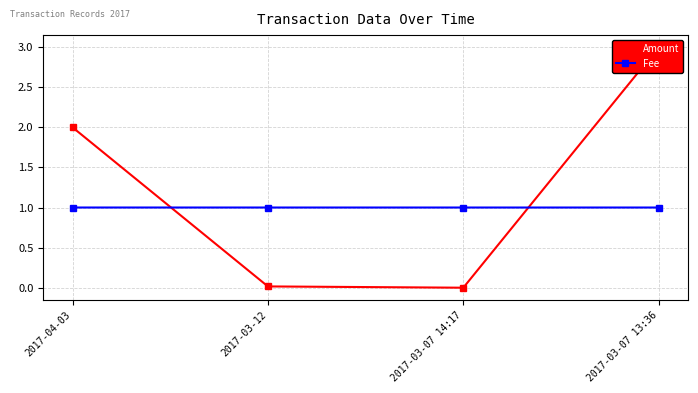

Reading left to right, transcribe all the data shown in this chart.

Amount: 2017-04-03=2.0	2017-03-12=0.0	2017-03-07 14:17=0.0	2017-03-07 13:36=3.0
Fee: 2017-04-03=1.0	2017-03-12=1.0	2017-03-07 14:17=1.0	2017-03-07 13:36=1.0